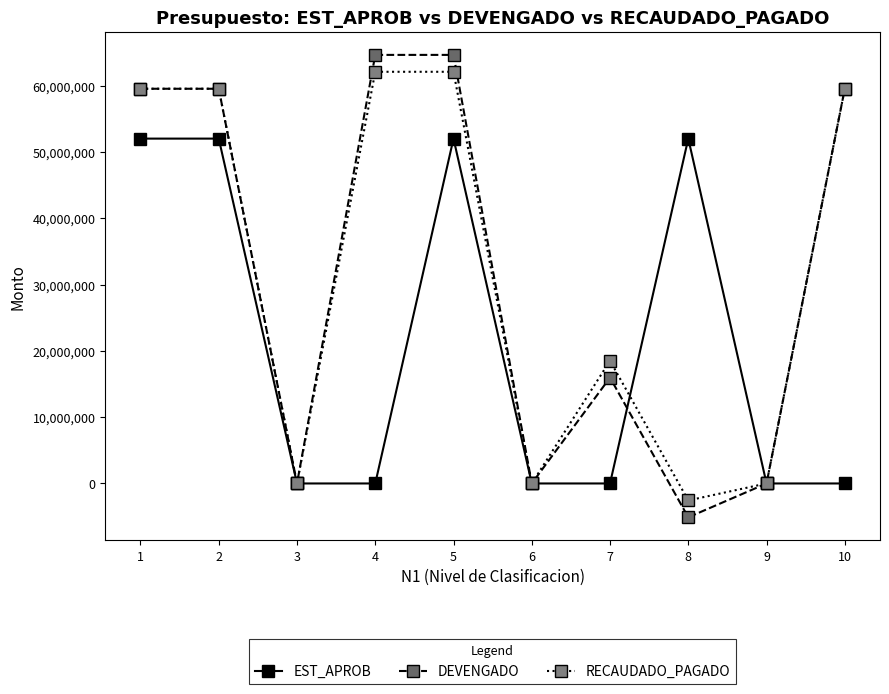

True or false: EST_APROB has more than 1 points higher than both neighbors.

True